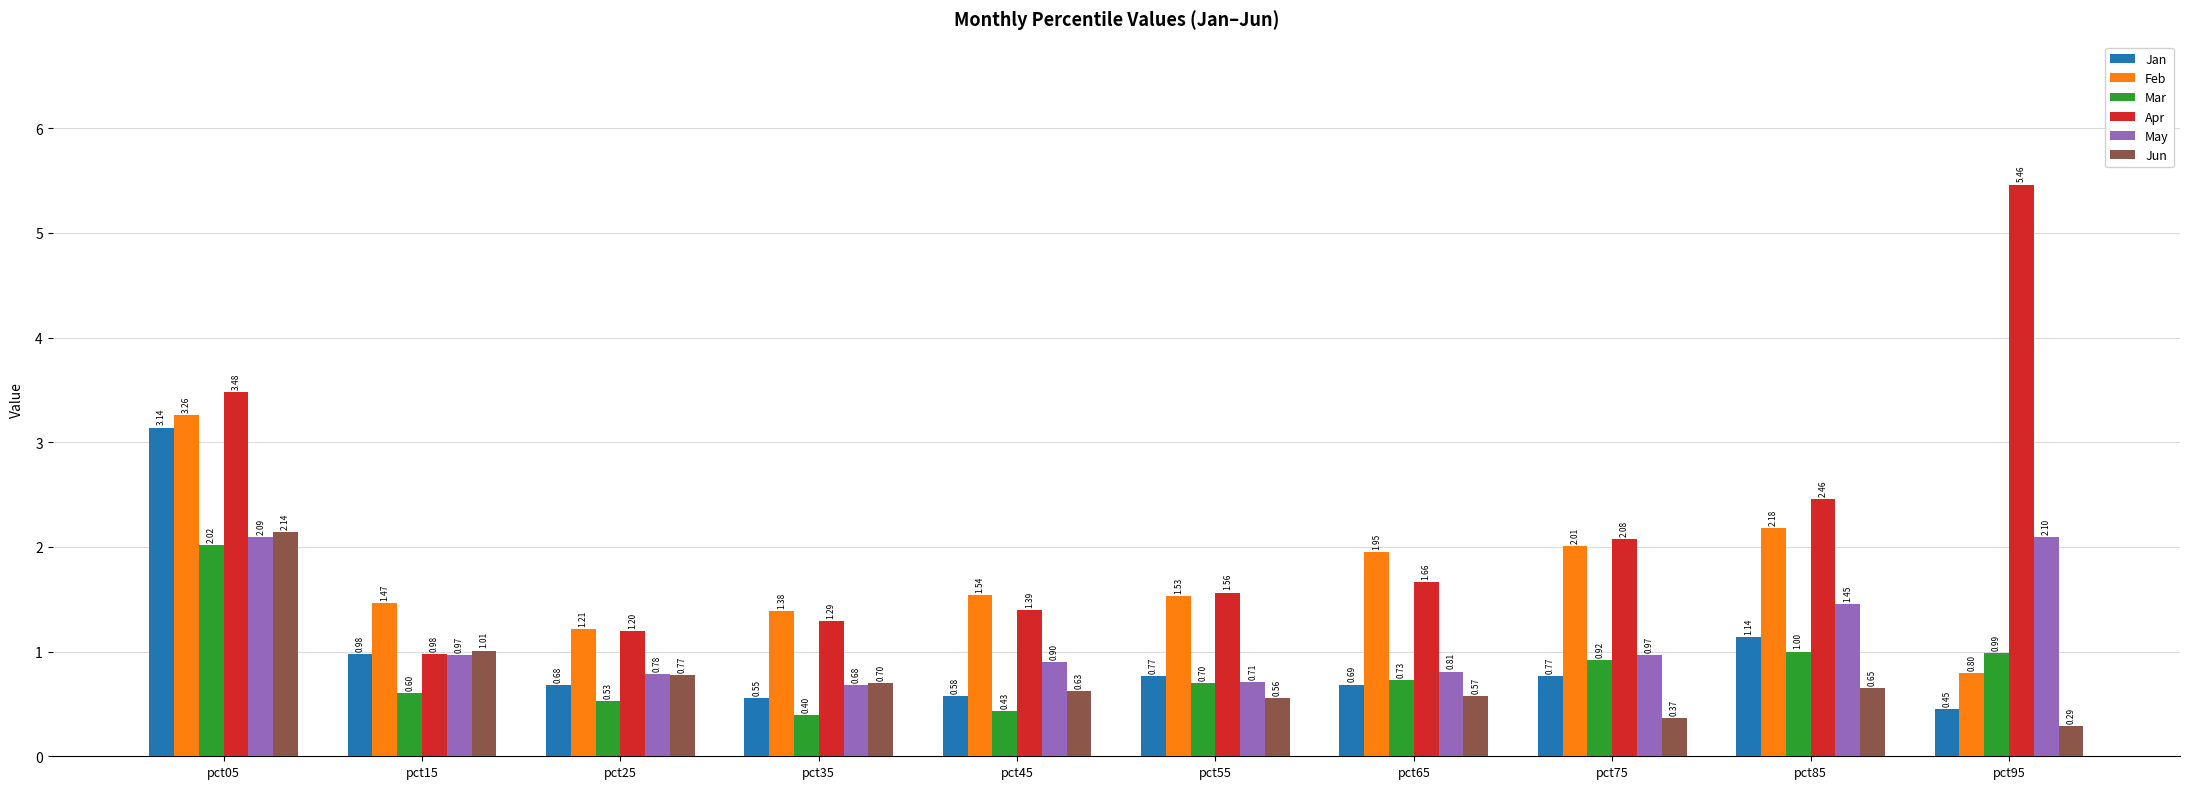

How many groups of bars are there?

10